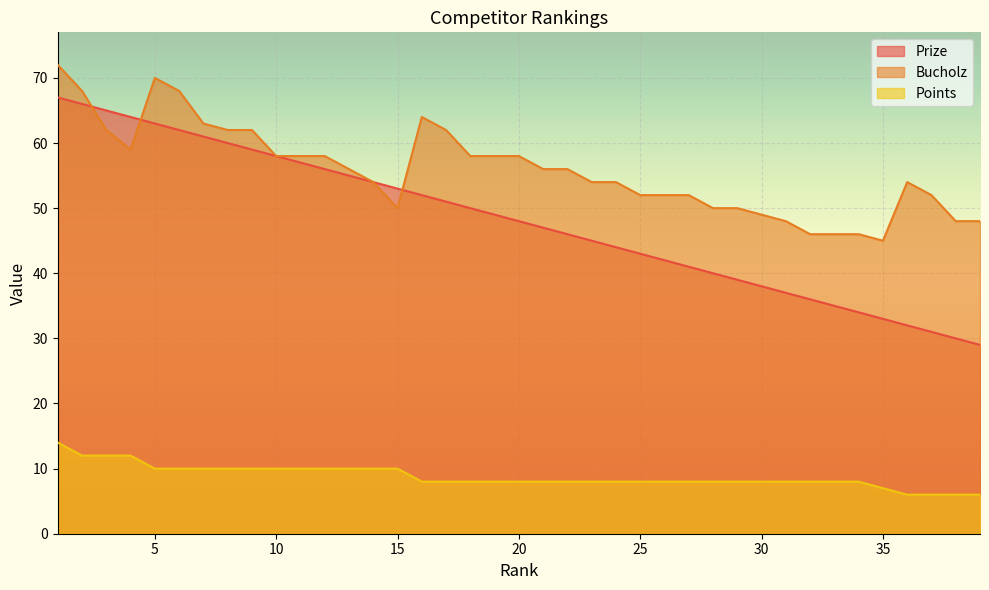

What is the difference between the highest and lowest values at 18?

50